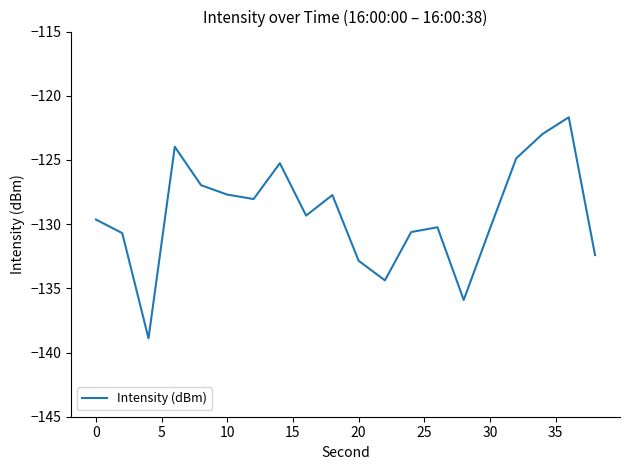

How many lines are shown in the chart?

1